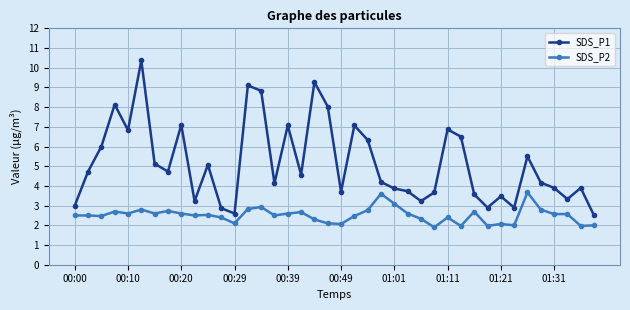

List the series in order of their peak value, highest first.

SDS_P1, SDS_P2